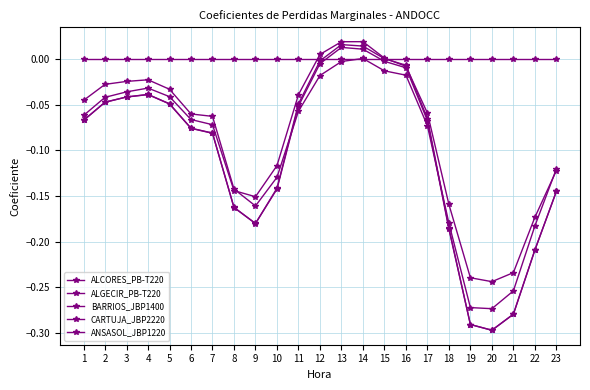

What is the value of the ANSASOL_JBP1220 point at the 22nd from the left?

-0.2